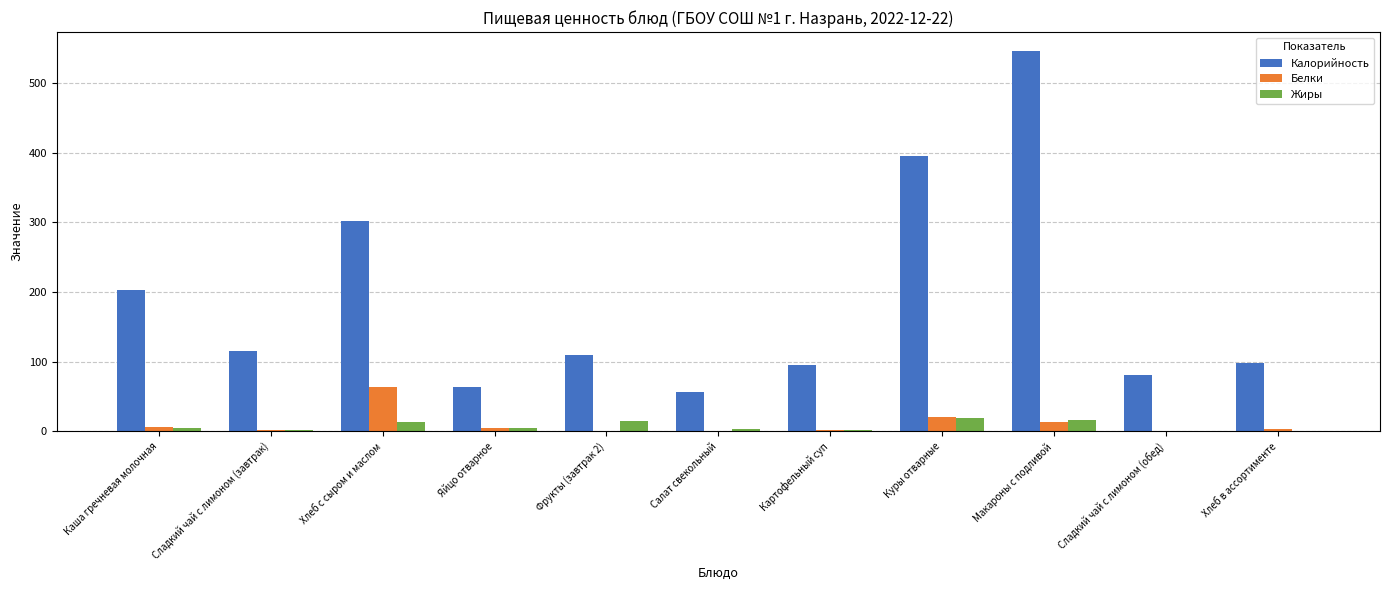

What are all the series names shown in the legend?

Калорийность, Белки, Жиры